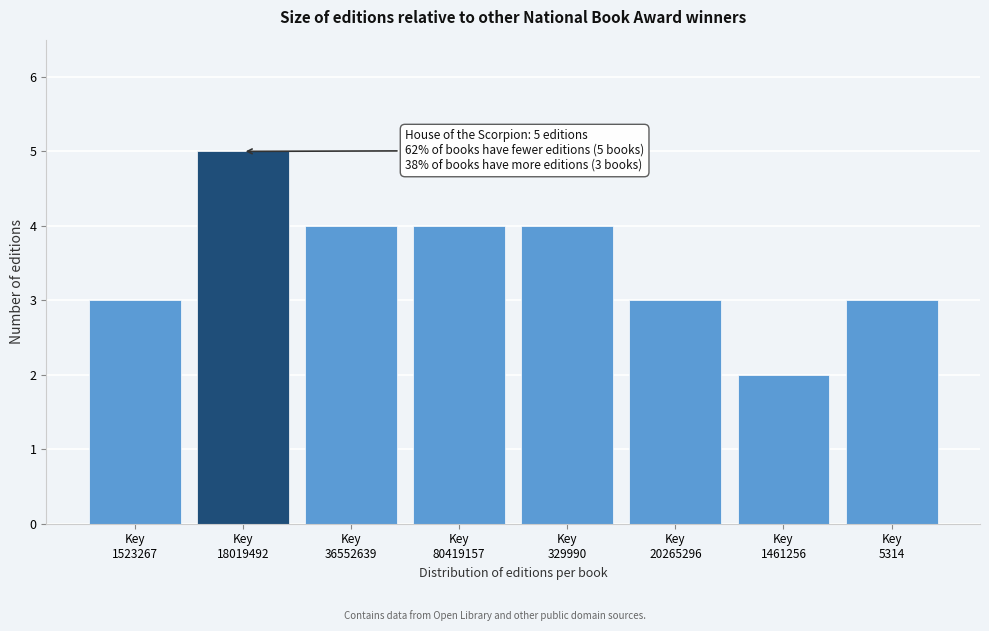

Reading left to right, extract all data points from this chart.

3	5	4	4	4	3	2	3